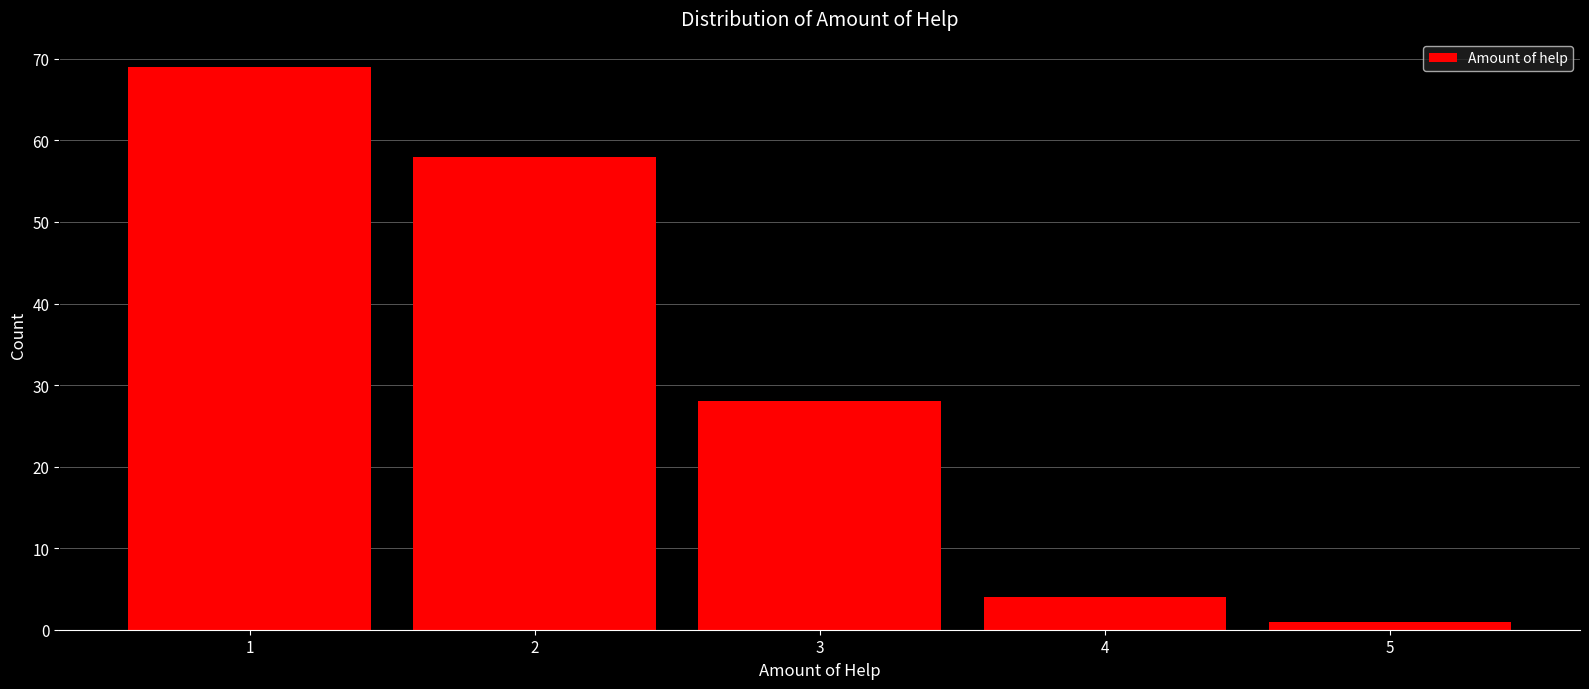

Reading left to right, extract all data points from this chart.

1=69	2=58	3=28	4=4	5=1